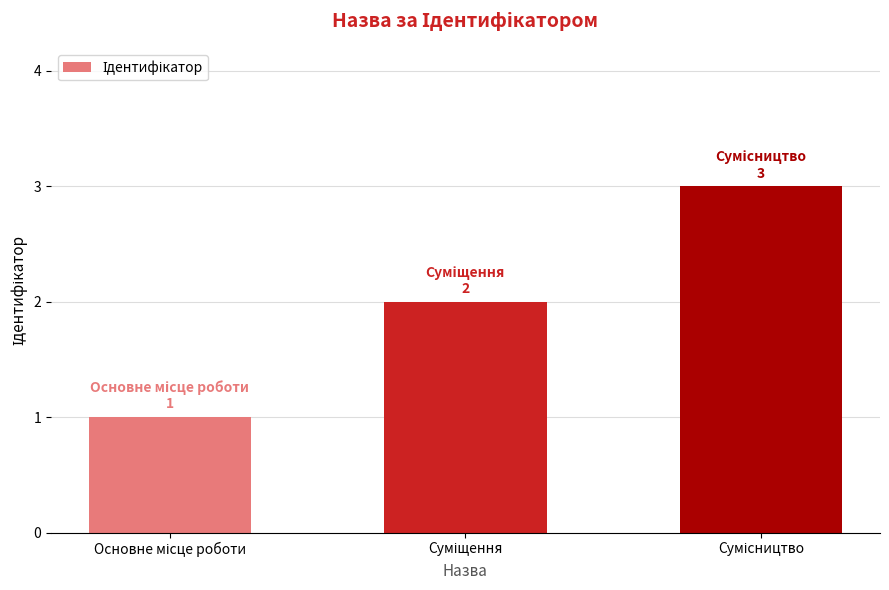

What is the sum of all values?

6